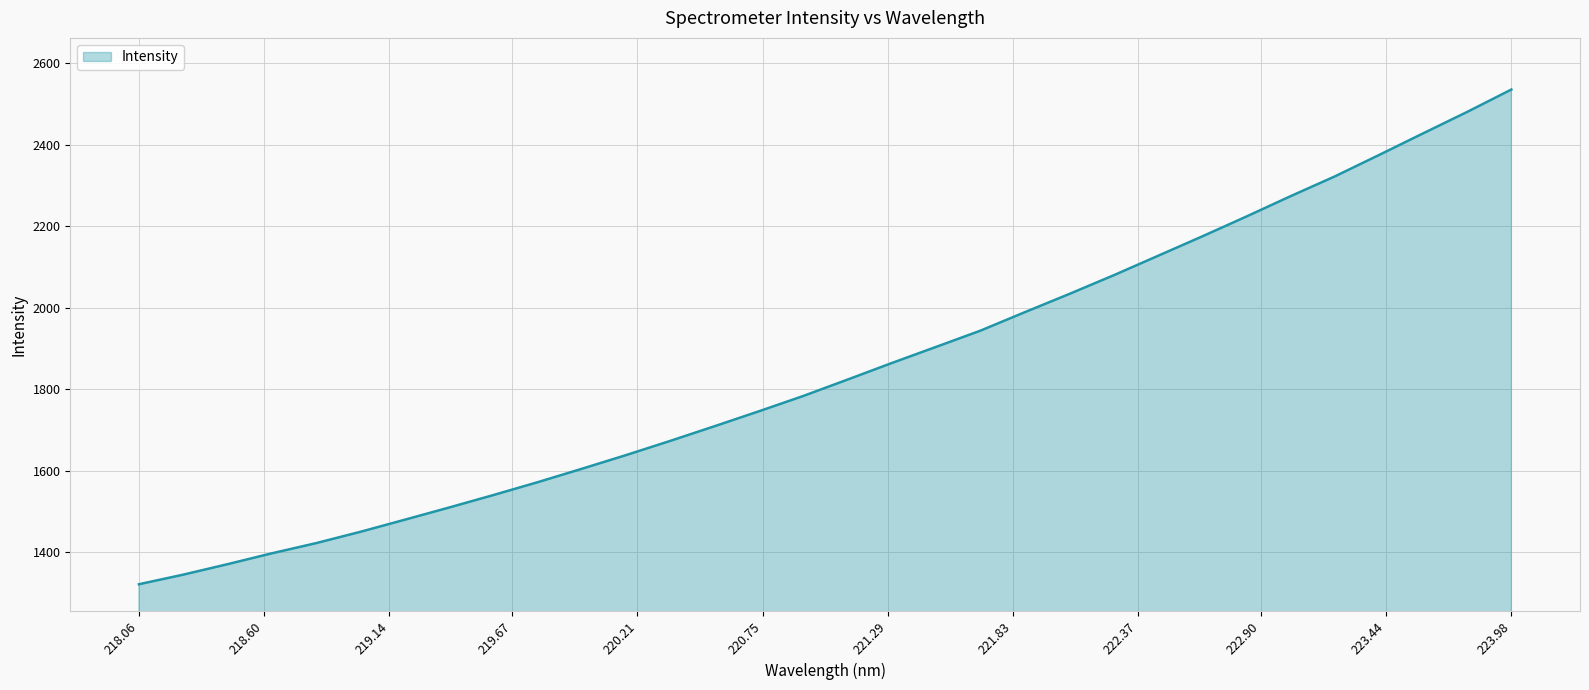

What is the smallest value displayed?

1321.3